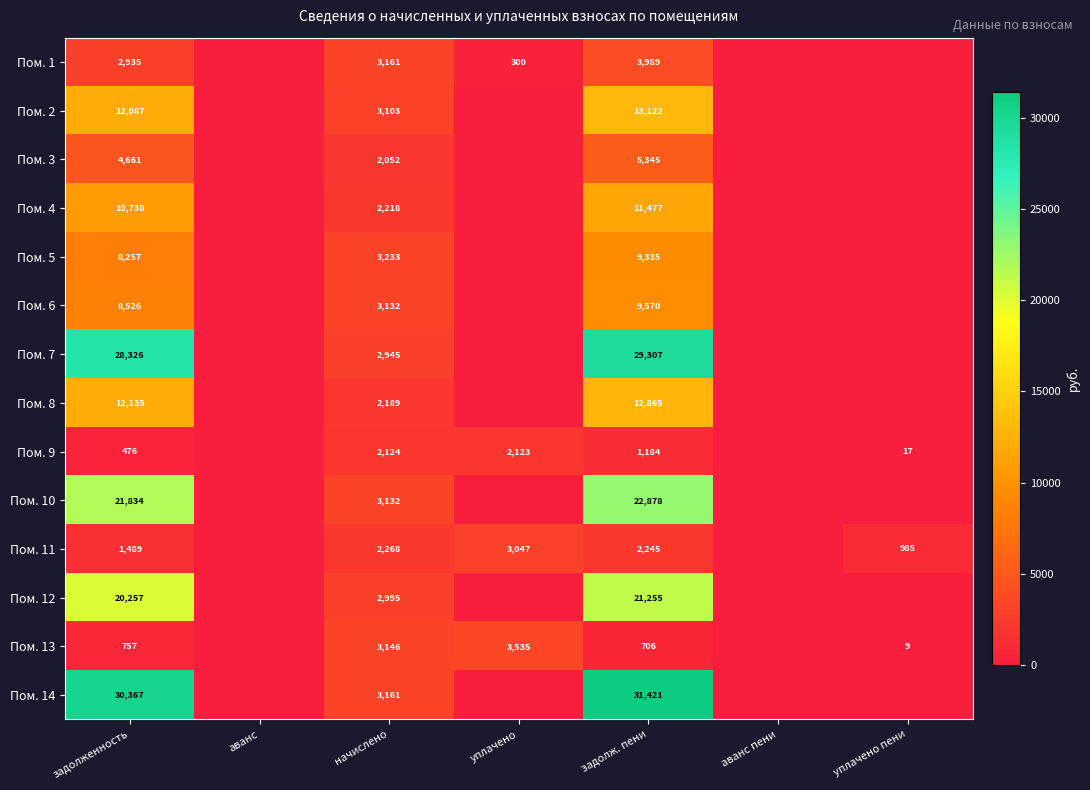

True or false: Пом. 3 has a value of 6823 at задолженность.

False